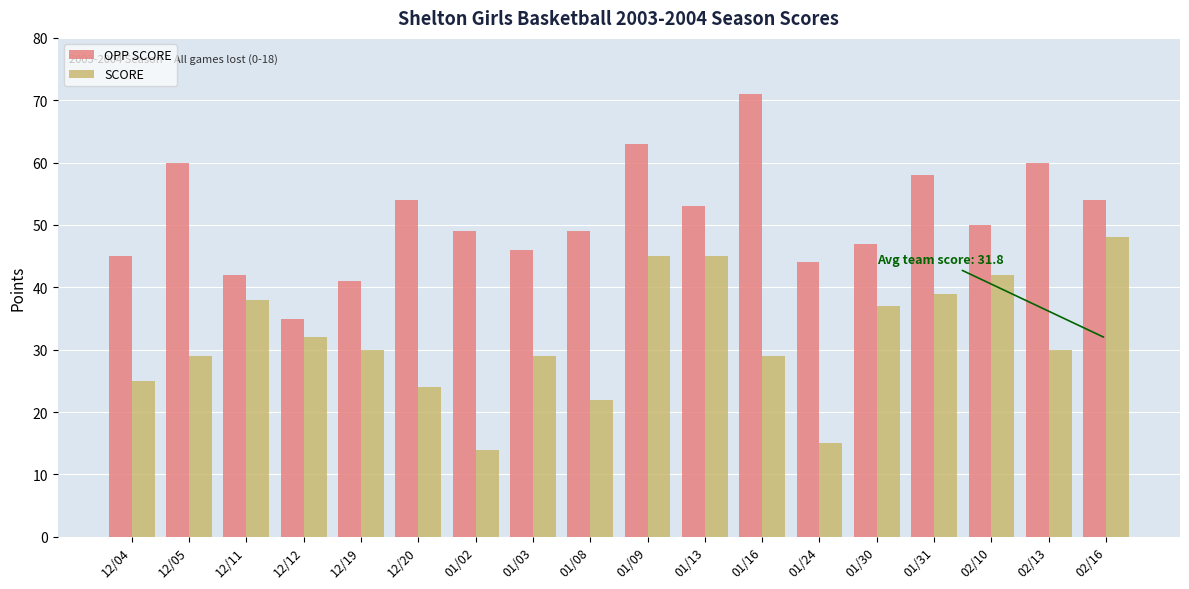

The SCORE series shows 9 at 01/08. True or false?

False